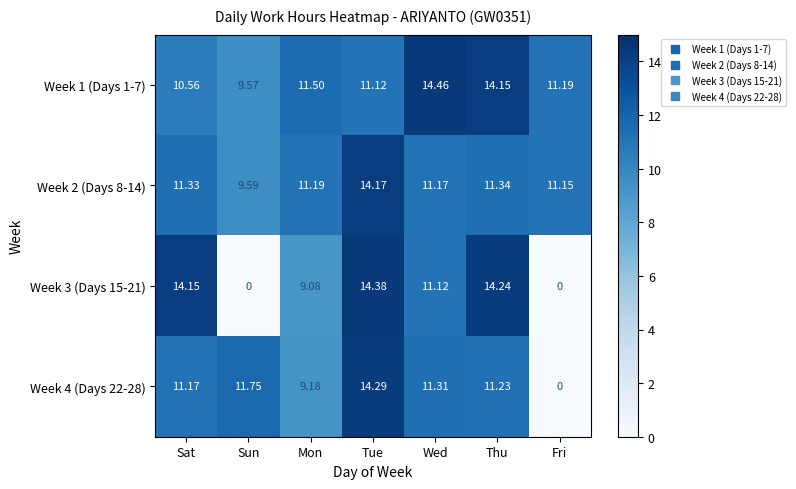

Which series has the largest total across all categories?

Week 1 (Days 1-7)